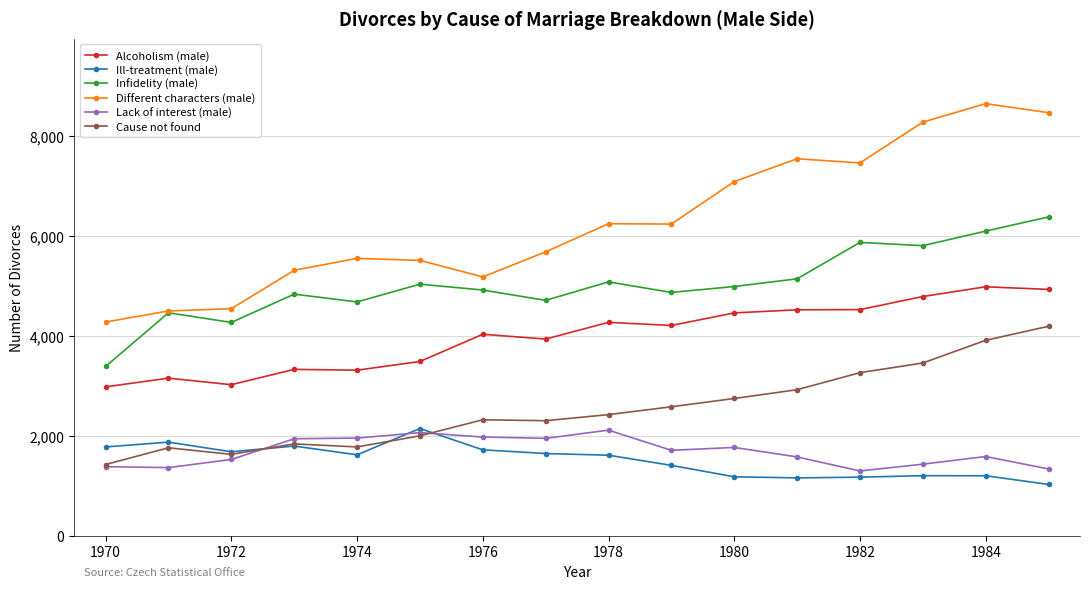

What is the maximum value shown in the chart?

8652